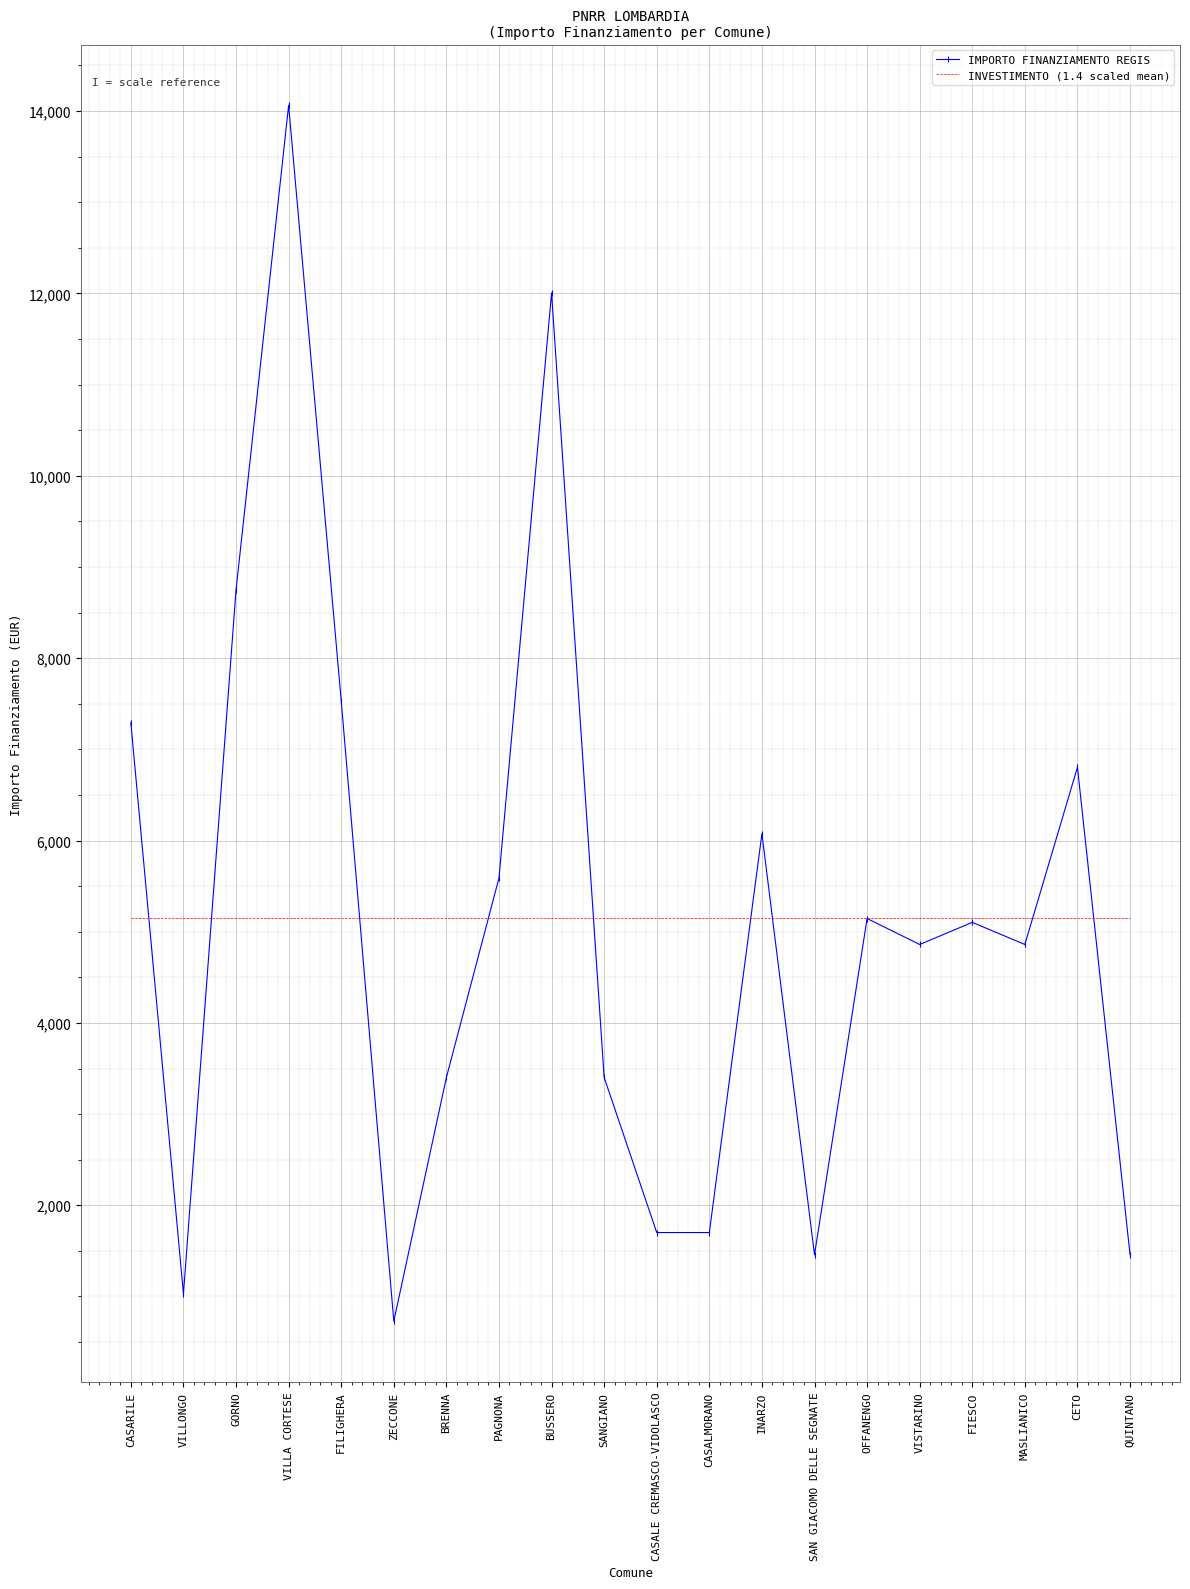

What is the highest value of the IMPORTO FINANZIAMENTO REGIS series?

14063.0